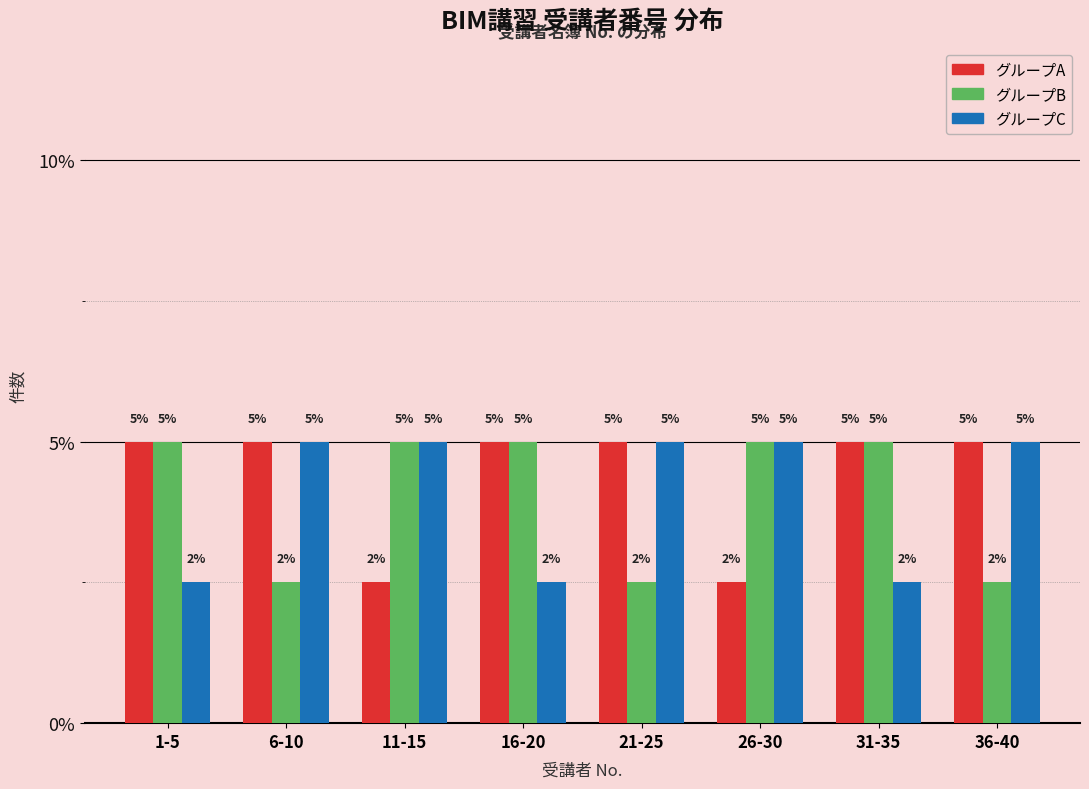

What is the minimum value shown in the chart?

2.5